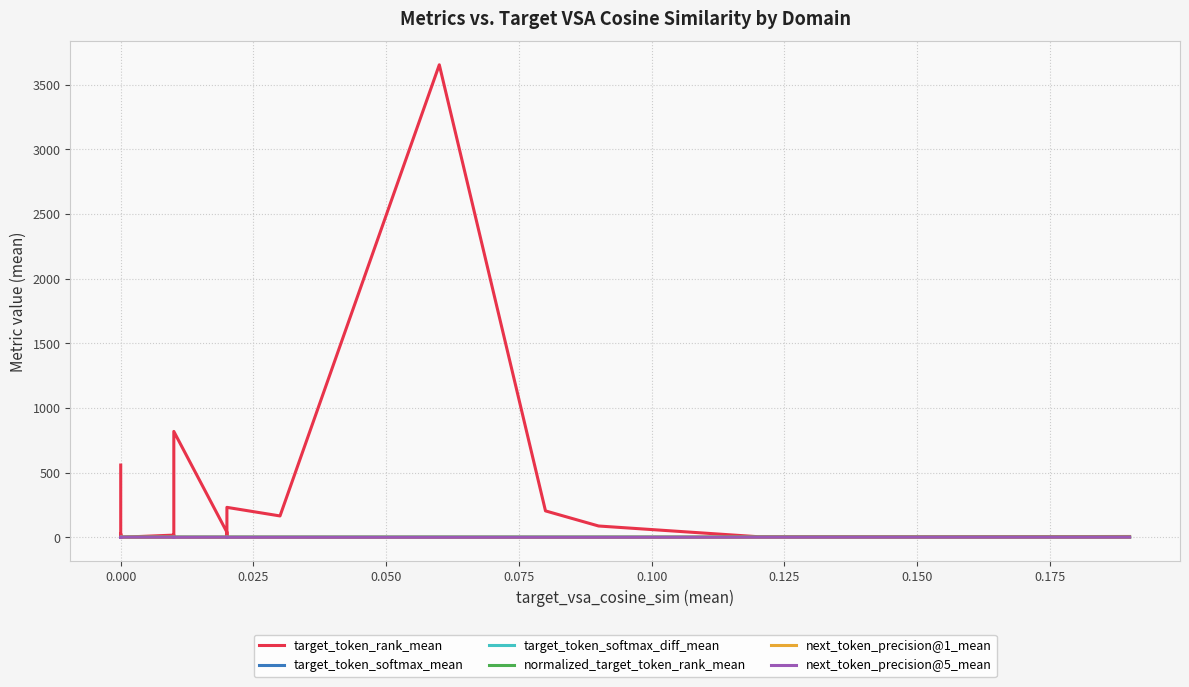

True or false: target_token_softmax_mean and next_token_precision@1_mean intersect in this chart.

False